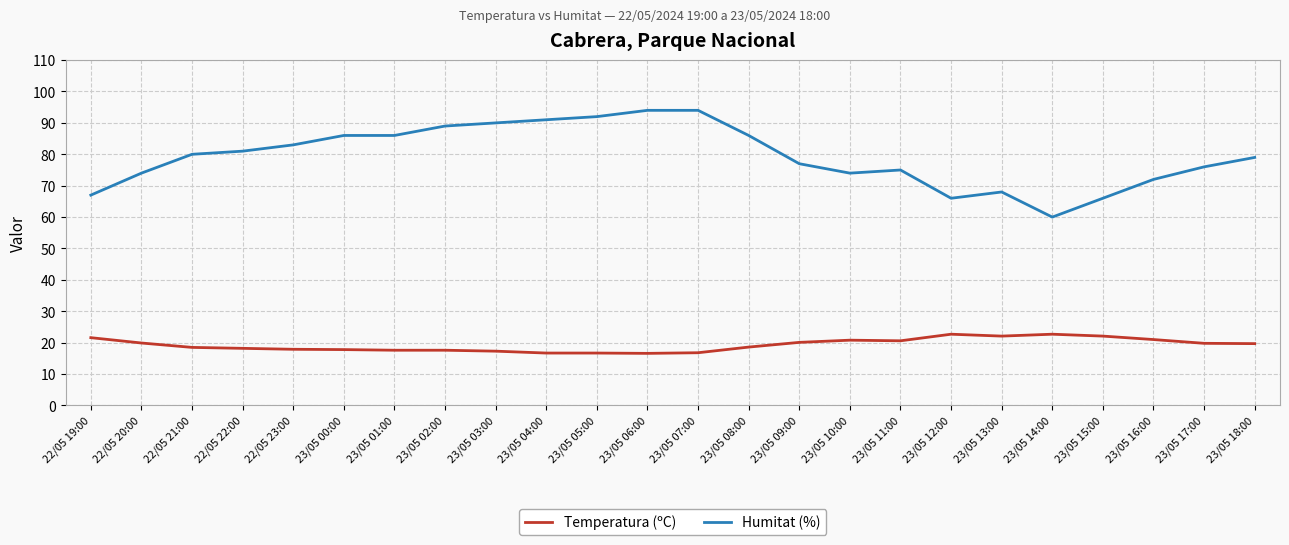

What is the average value of the Temperatura (ºC) series?

19.3